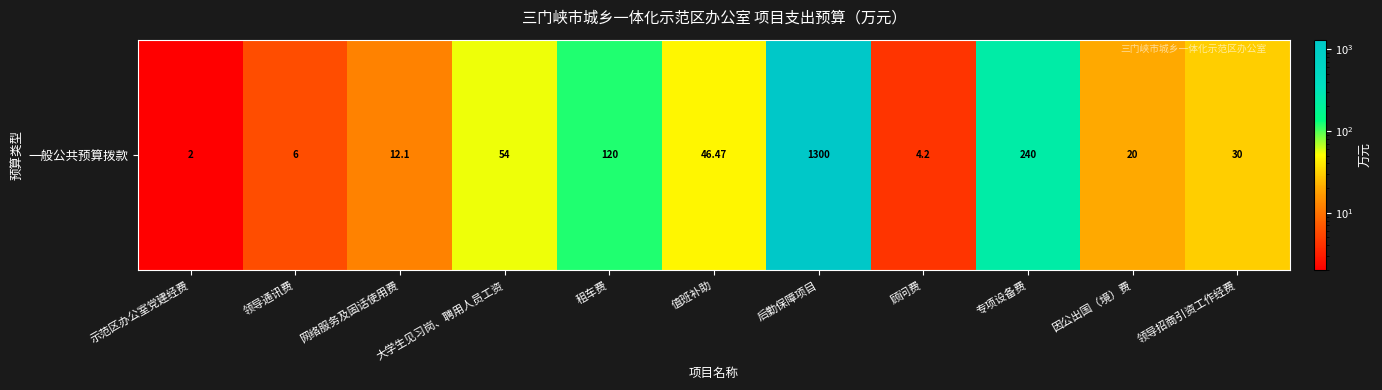

Approximately how many times larger is the value at 值班补助 compared to 大学生见习岗、聘用人员工资?

0.9